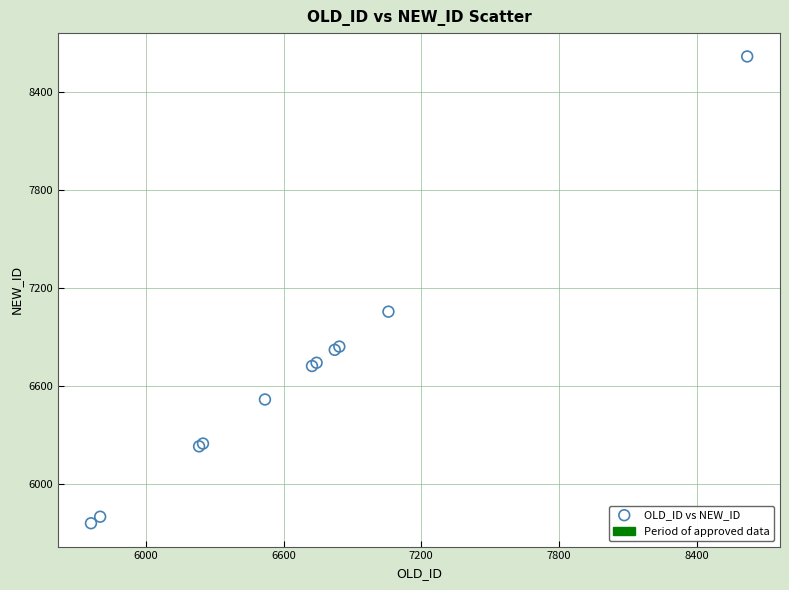

What Y value in the scatter plot is closest to 7190?

7057